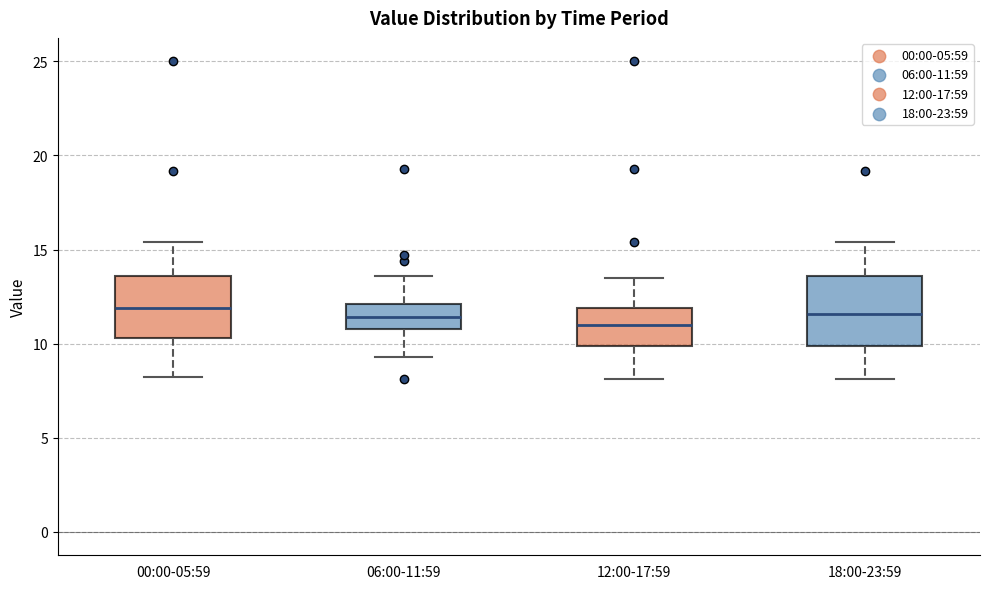

Where is the upper edge of the box for 18:00-23:59 on the y-axis? The values are not printed on the chart, so give them approximately, as read against the axis.

13.5